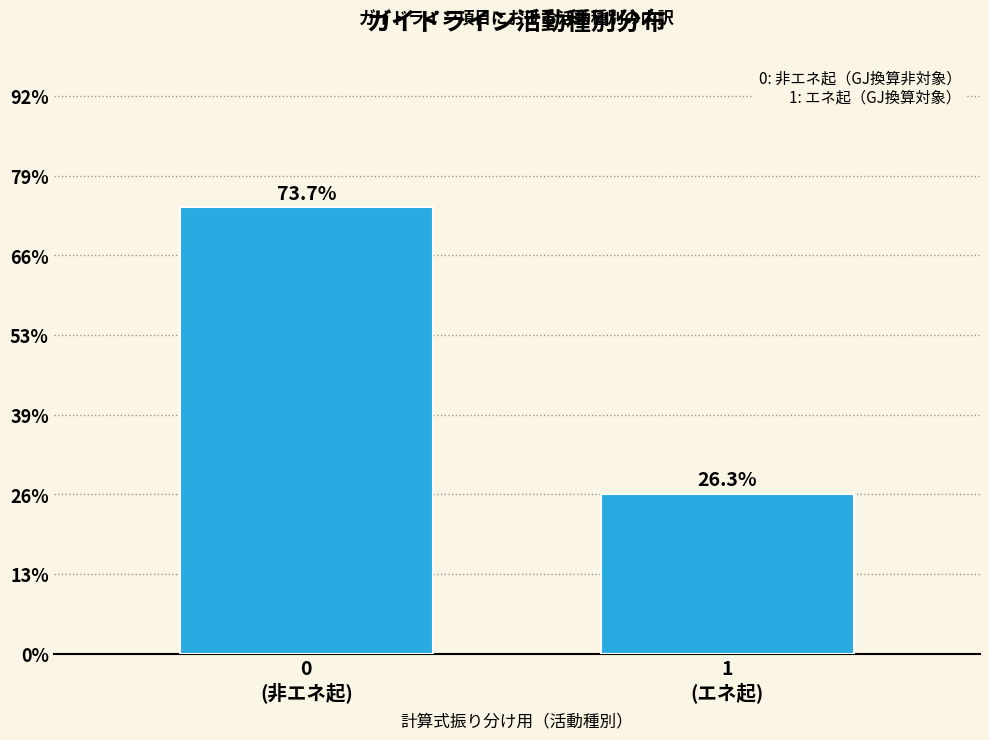

Does the chart contain any negative values?

No